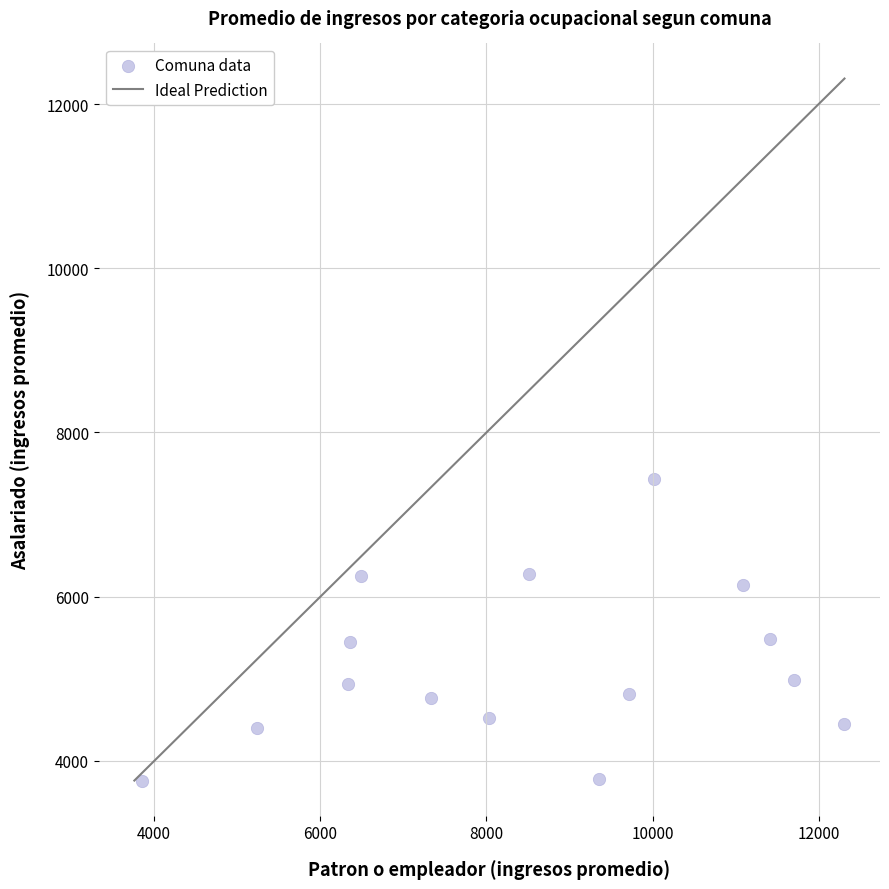

What is the range of X values (max minus min)?

8454.1